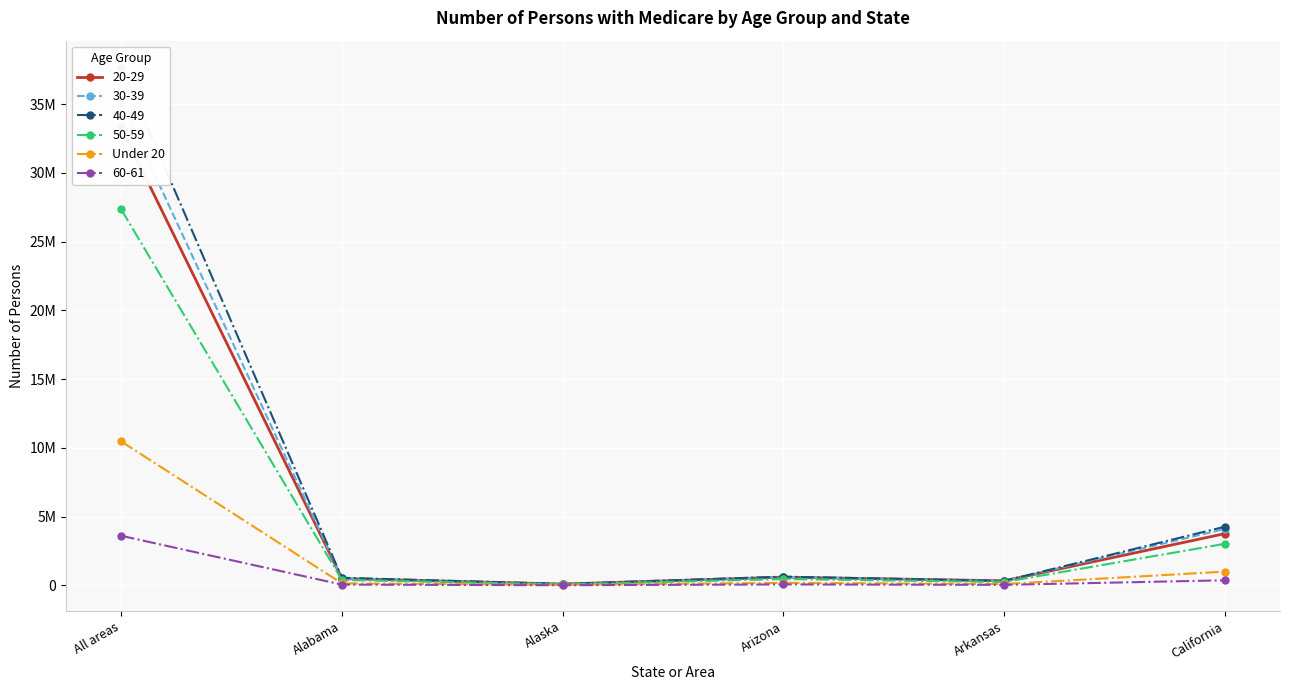

True or false: the data has more than 0 interior local peaks.

True